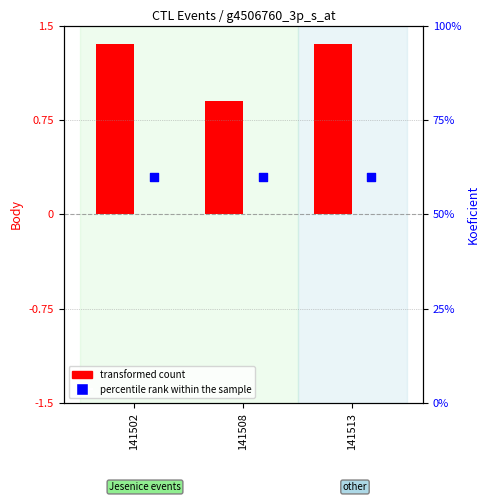

Which series contains the highest Y value?

percentile rank within the sample